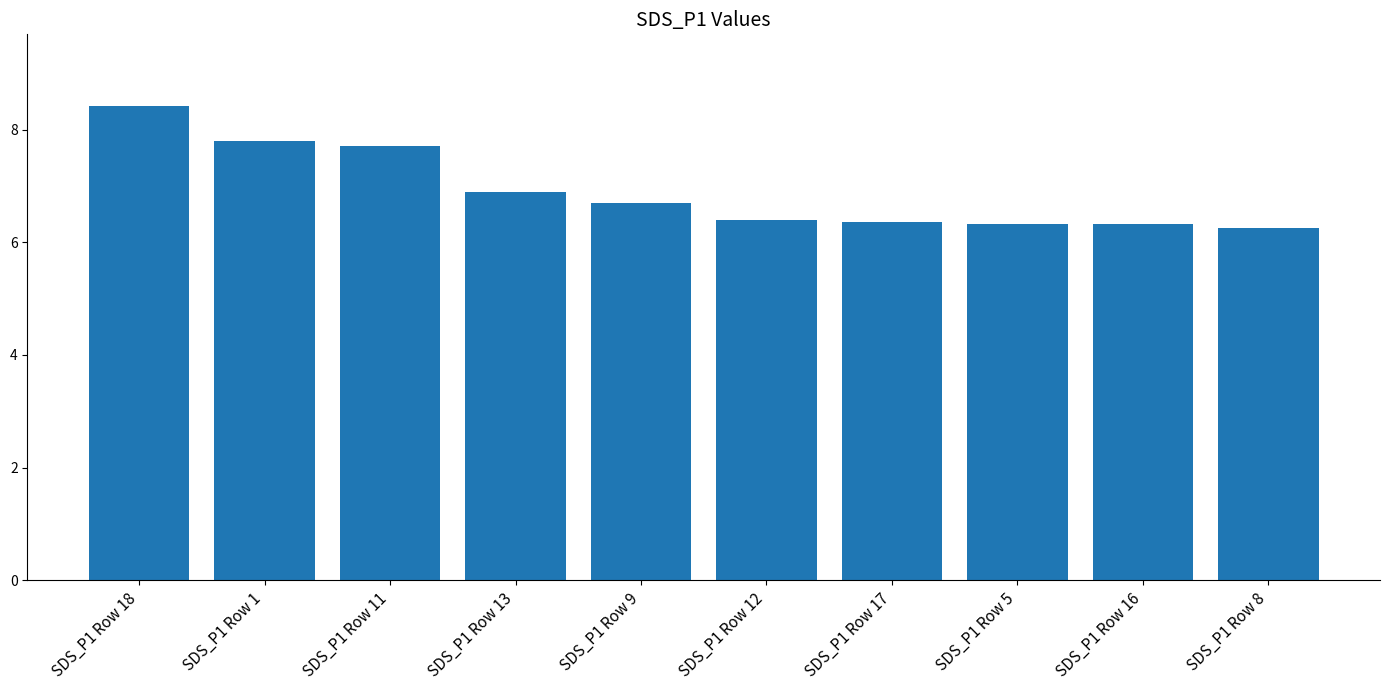

The chart shows a value of 8.4 at SDS_P1 Row 18. True or false?

True